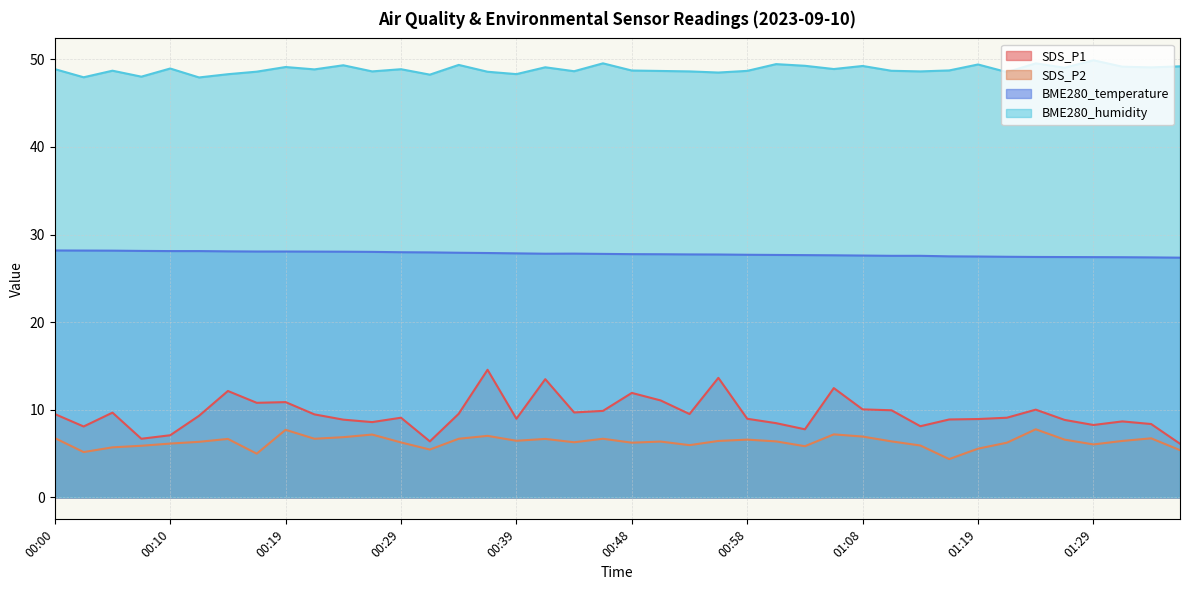

Reading right to left, what are all the values shown in this chart?

SDS_P1: 01:37=6.1	01:34=8.4	01:32=8.7	01:29=8.3	01:27=8.8	01:24=10.0	01:22=9.1	01:19=8.9	01:16=8.9	01:13=8.1	01:10=9.9	01:08=10.1	01:05=12.5	01:03=7.8	01:01=8.5	00:58=9.0	00:56=13.7	00:53=9.5	00:51=11.1	00:48=11.9	00:46=9.9	00:44=9.7	00:41=13.5	00:39=9.0	00:36=14.6	00:34=9.6	00:31=6.4	00:29=9.1	00:27=8.6	00:24=8.9	00:22=9.5	00:19=10.9	00:17=10.8	00:14=12.2	00:12=9.3	00:10=7.1	00:07=6.7	00:05=9.7	00:02=8.1	00:00=9.5
SDS_P2: 01:37=5.4	01:34=6.8	01:32=6.5	01:29=6.0	01:27=6.6	01:24=7.8	01:22=6.2	01:19=5.6	01:16=4.4	01:13=5.9	01:10=6.4	01:08=7.0	01:05=7.2	01:03=5.8	01:01=6.4	00:58=6.6	00:56=6.5	00:53=6.0	00:51=6.4	00:48=6.2	00:46=6.7	00:44=6.3	00:41=6.7	00:39=6.5	00:36=7.0	00:34=6.7	00:31=5.5	00:29=6.3	00:27=7.2	00:24=6.9	00:22=6.7	00:19=7.7	00:17=5.0	00:14=6.7	00:12=6.3	00:10=6.2	00:07=5.9	00:05=5.7	00:02=5.2	00:00=6.8
BME280_temperature: 01:37=27.4	01:34=27.4	01:32=27.4	01:29=27.4	01:27=27.4	01:24=27.4	01:22=27.5	01:19=27.5	01:16=27.5	01:13=27.6	01:10=27.6	01:08=27.6	01:05=27.6	01:03=27.6	01:01=27.7	00:58=27.7	00:56=27.7	00:53=27.7	00:51=27.8	00:48=27.8	00:46=27.8	00:44=27.8	00:41=27.8	00:39=27.9	00:36=27.9	00:34=27.9	00:31=28.0	00:29=28.0	00:27=28.0	00:24=28.0	00:22=28.1	00:19=28.1	00:17=28.1	00:14=28.1	00:12=28.1	00:10=28.1	00:07=28.1	00:05=28.2	00:02=28.2	00:00=28.2
BME280_humidity: 01:37=49.2	01:34=49.1	01:32=49.1	01:29=49.9	01:27=49.0	01:24=49.5	01:22=48.5	01:19=49.4	01:16=48.7	01:13=48.6	01:10=48.7	01:08=49.2	01:05=48.9	01:03=49.2	01:01=49.4	00:58=48.7	00:56=48.5	00:53=48.6	00:51=48.7	00:48=48.7	00:46=49.5	00:44=48.6	00:41=49.1	00:39=48.3	00:36=48.6	00:34=49.4	00:31=48.2	00:29=48.9	00:27=48.6	00:24=49.3	00:22=48.8	00:19=49.1	00:17=48.6	00:14=48.3	00:12=47.9	00:10=48.9	00:07=48.0	00:05=48.7	00:02=47.9	00:00=48.9